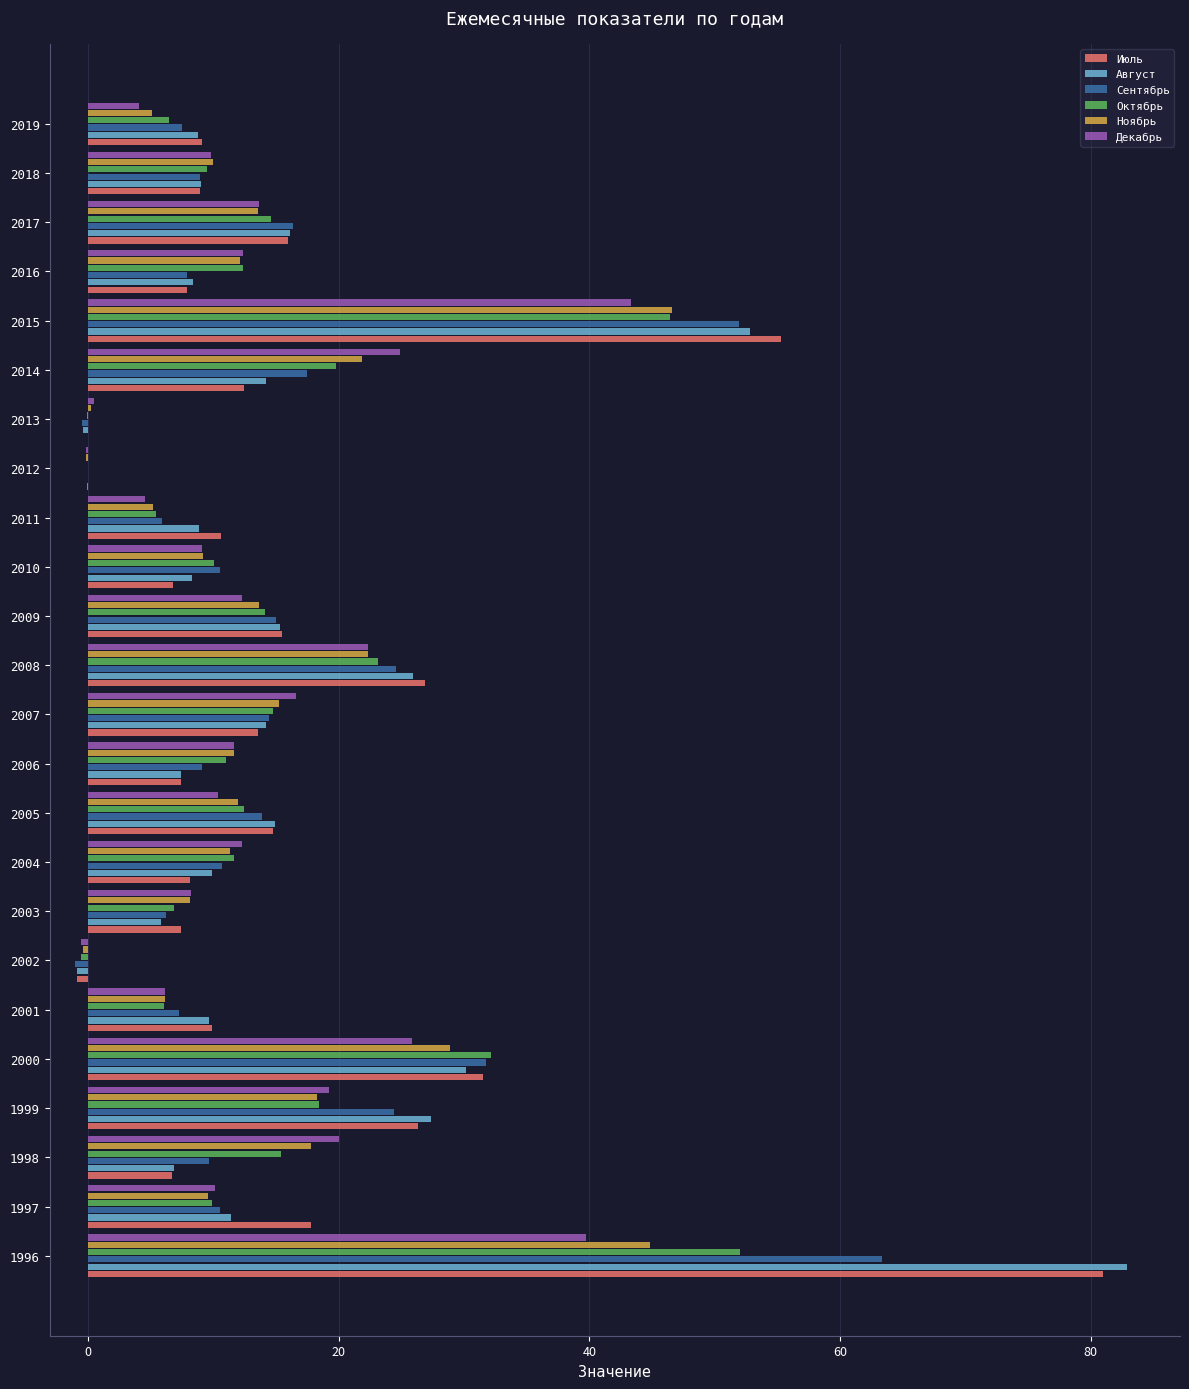

What is the total value across all series at 2015?

296.4